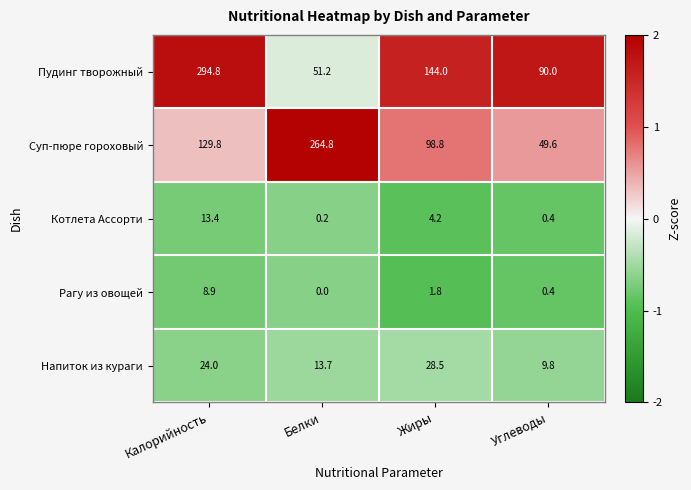

At which label does Пудинг творожный first exceed 144?

Калорийность